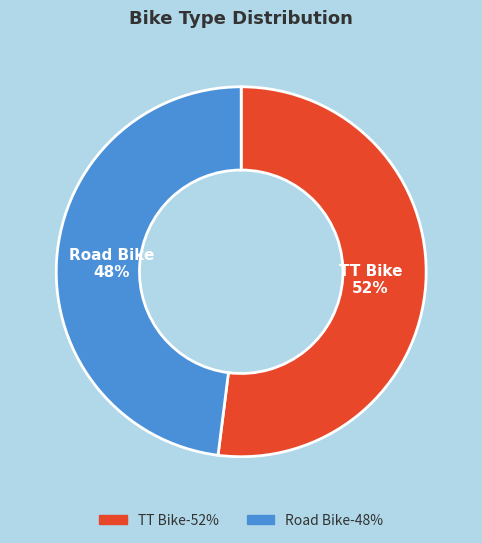

Which category has the biggest portion of the pie?

TT Bike